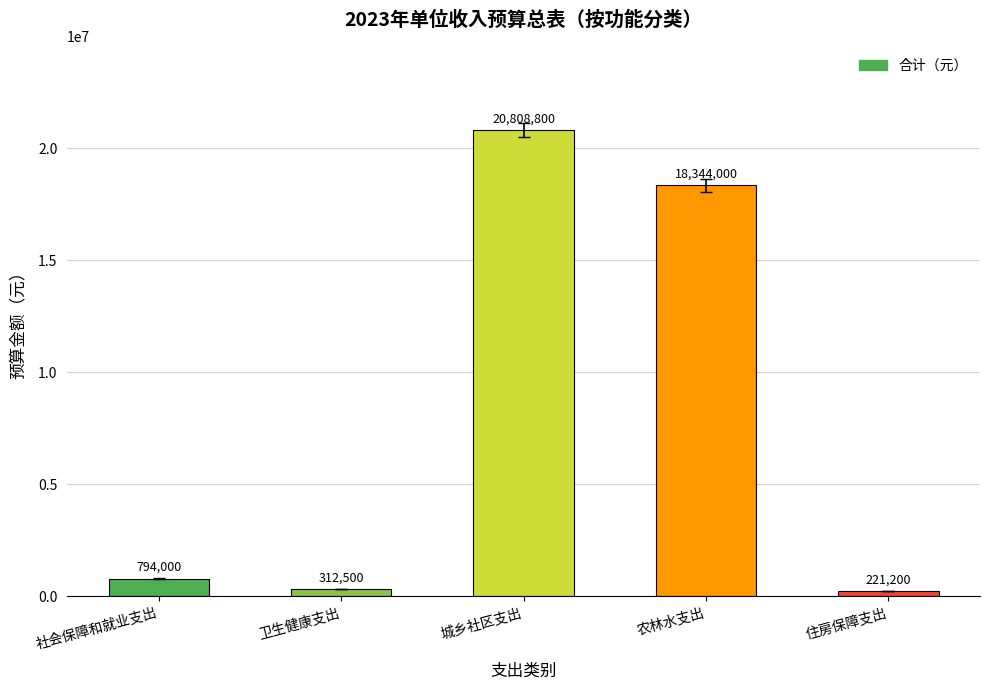

Read the value at 社会保障和就业支出.

794000